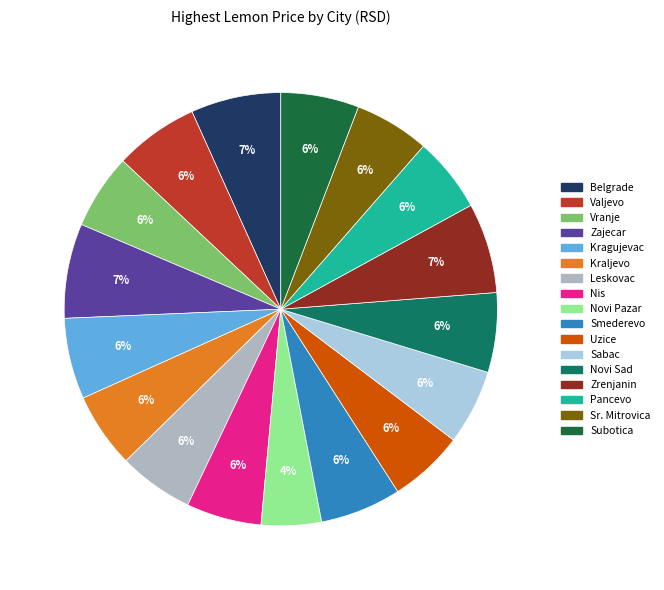

Is it true that Subotica is 1% of the pie?

False